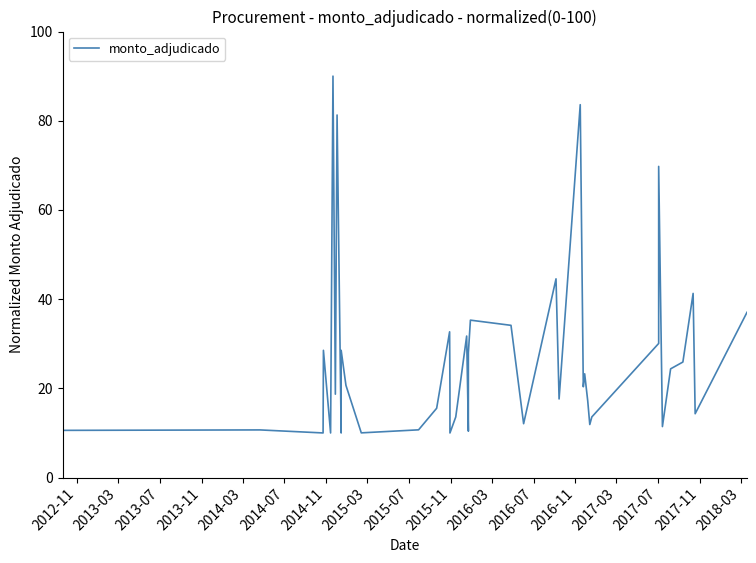

What is the greatest value displayed?

90.0